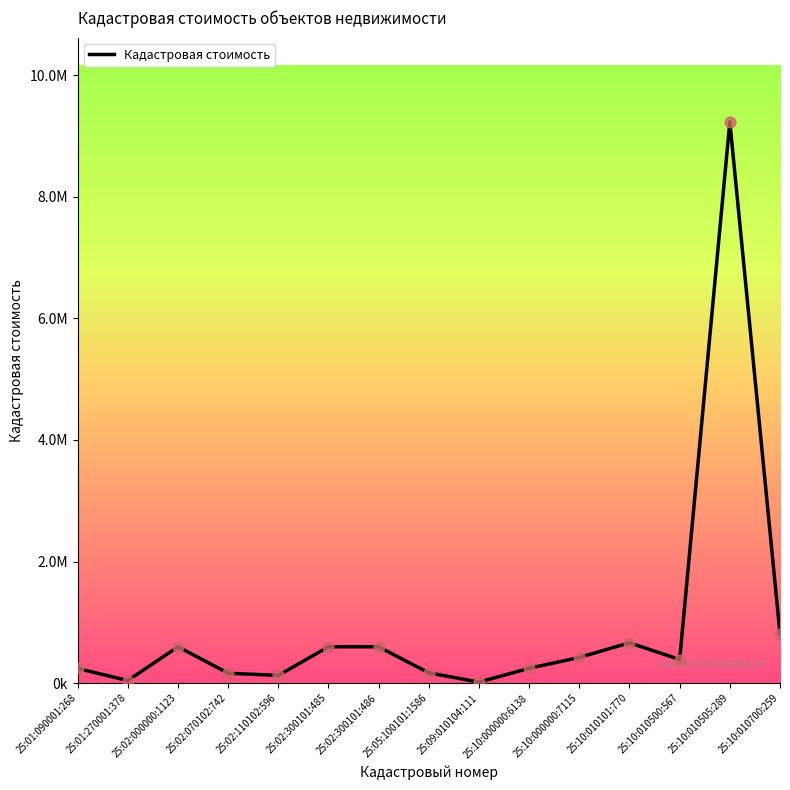

Does the chart have visible grid lines?

No